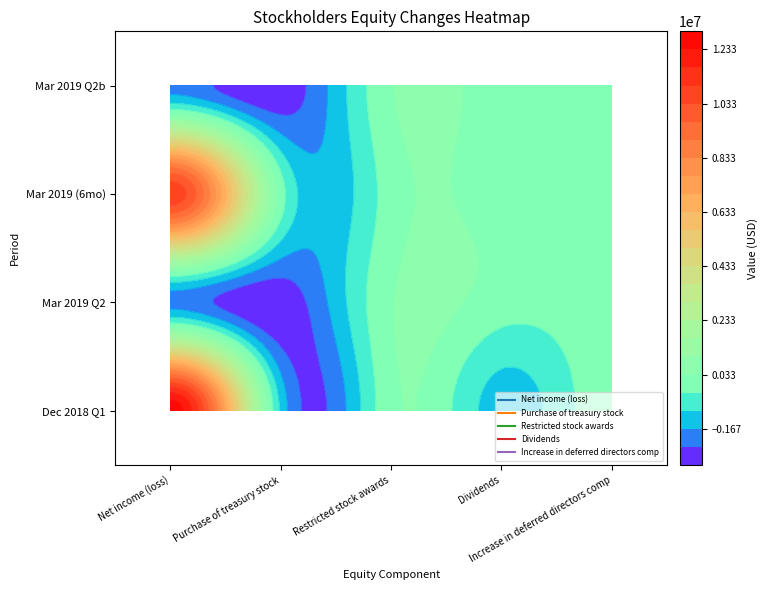

Which series has the widest spread of values?

Net income (loss)